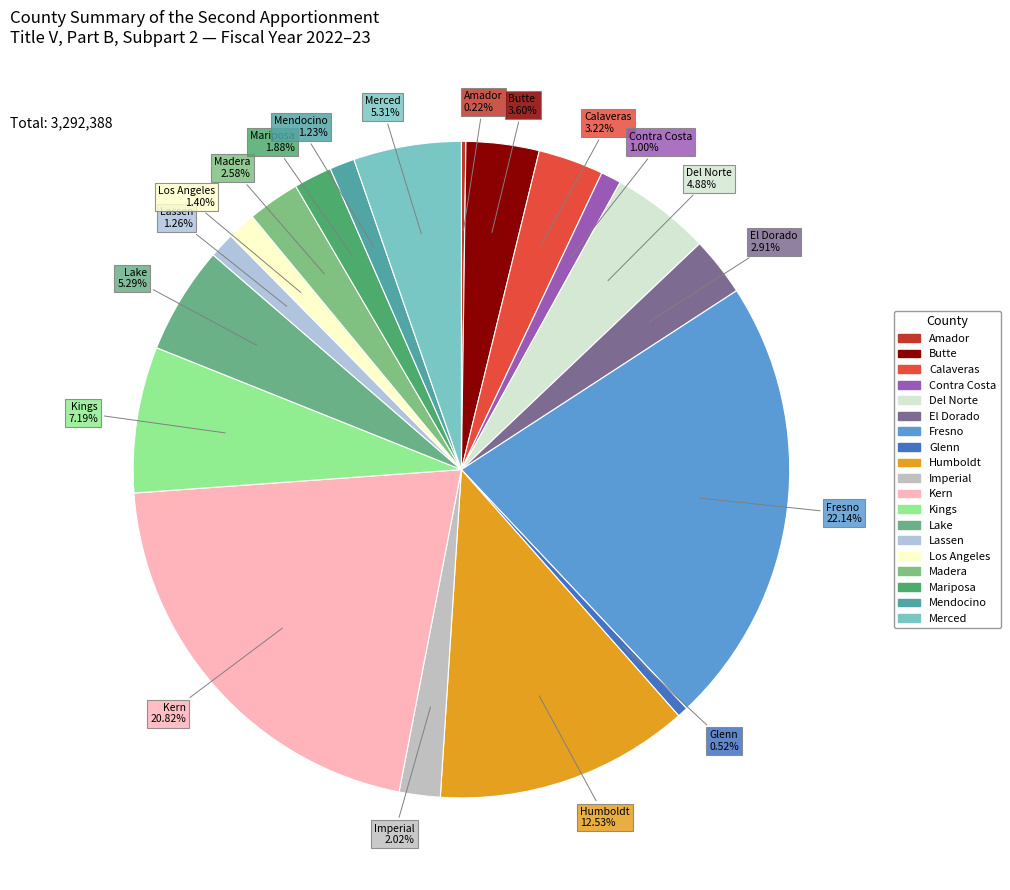

Does any single category account for the majority?

No